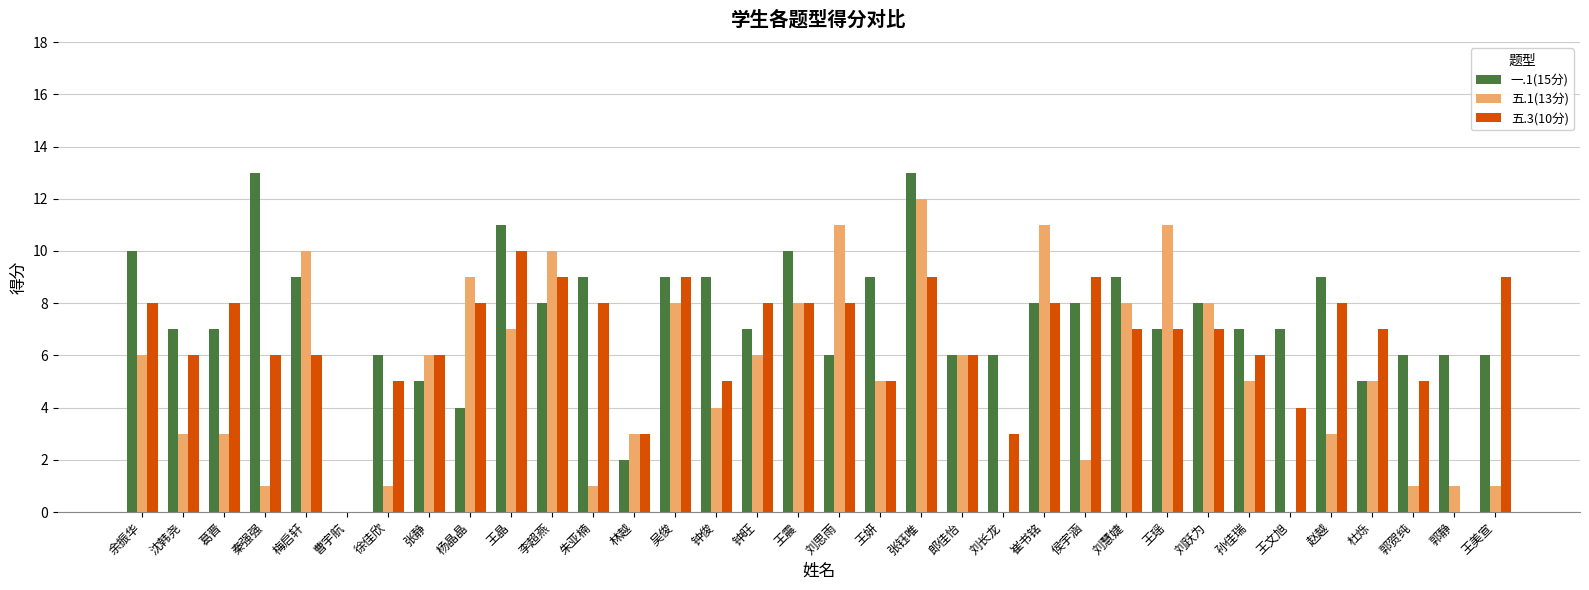

What is the greatest value displayed?

13